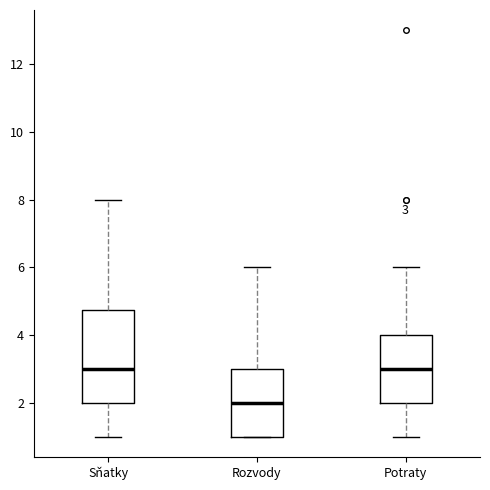

Which box is the tallest, from its lower edge to its upper edge?

Sňatky